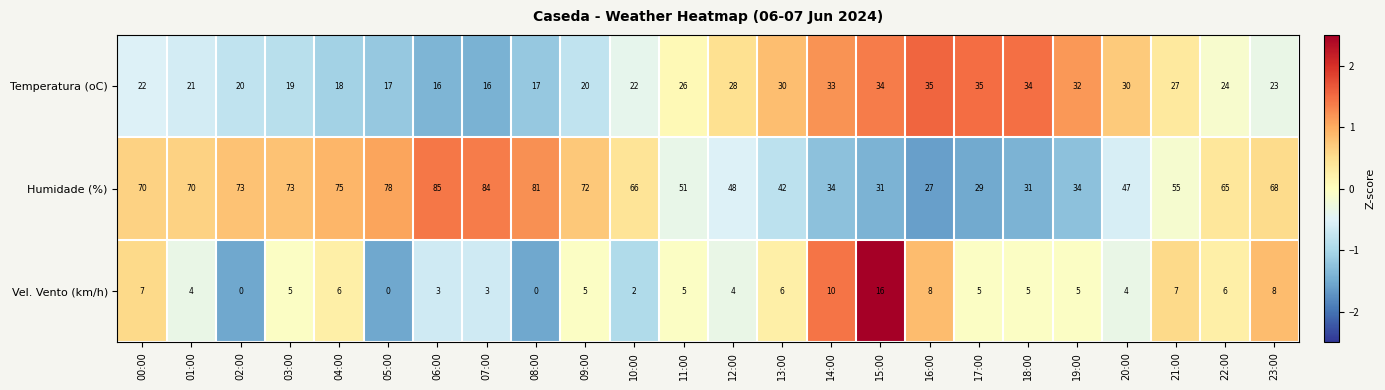

The Vel. Vento (km/h) series shows 6 at 13:00. True or false?

True